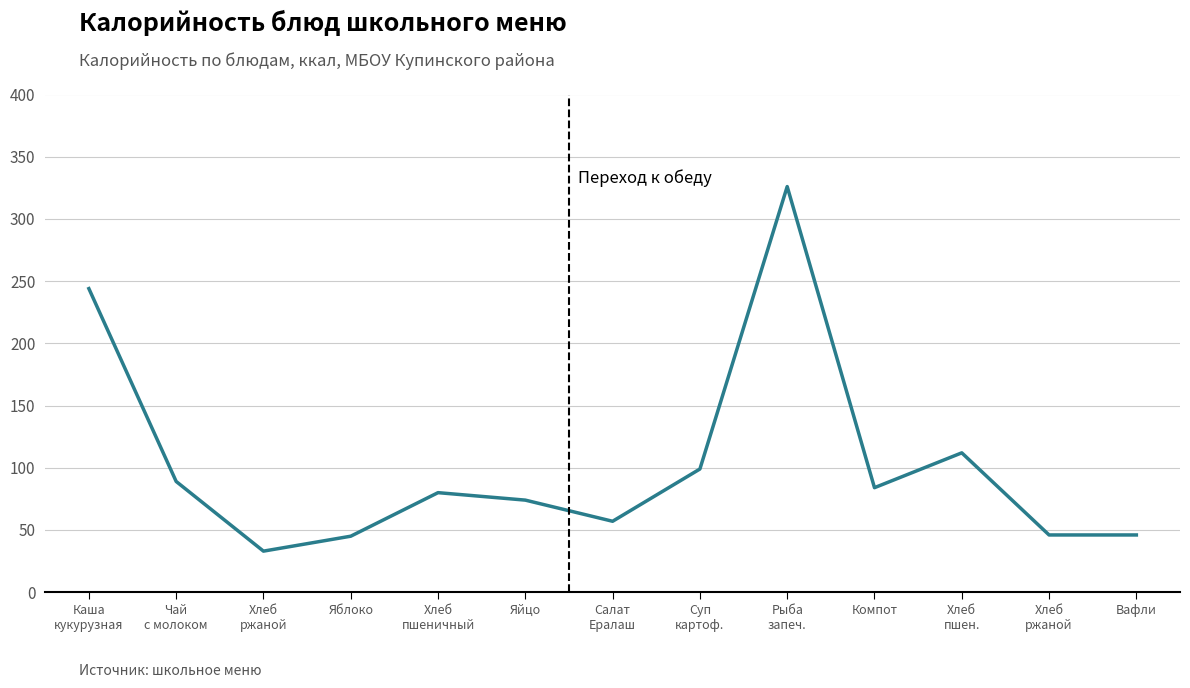

The value at Суп
картоф. is 174. True or false?

False